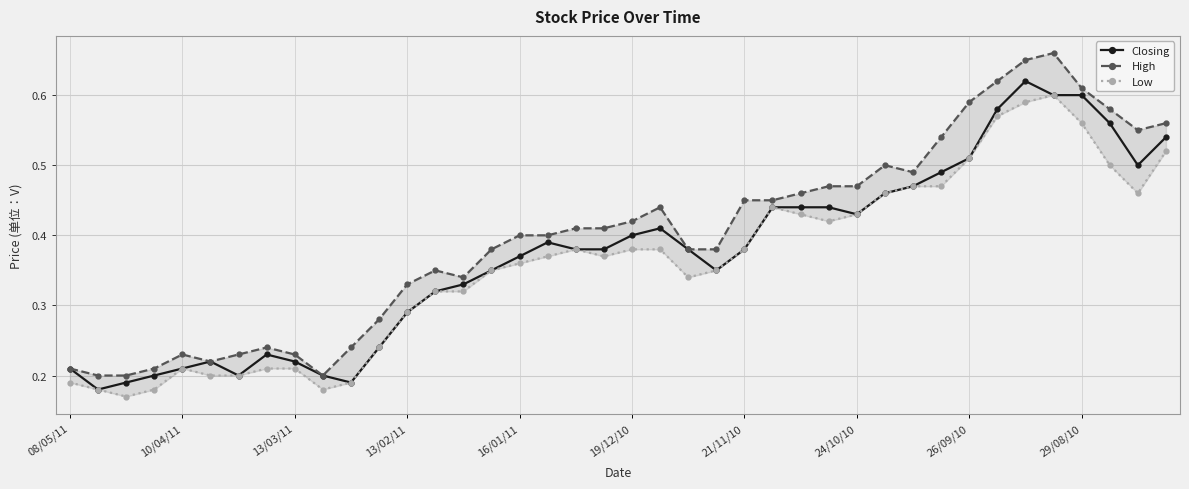

What are all the series names shown in the legend?

Closing, High, Low